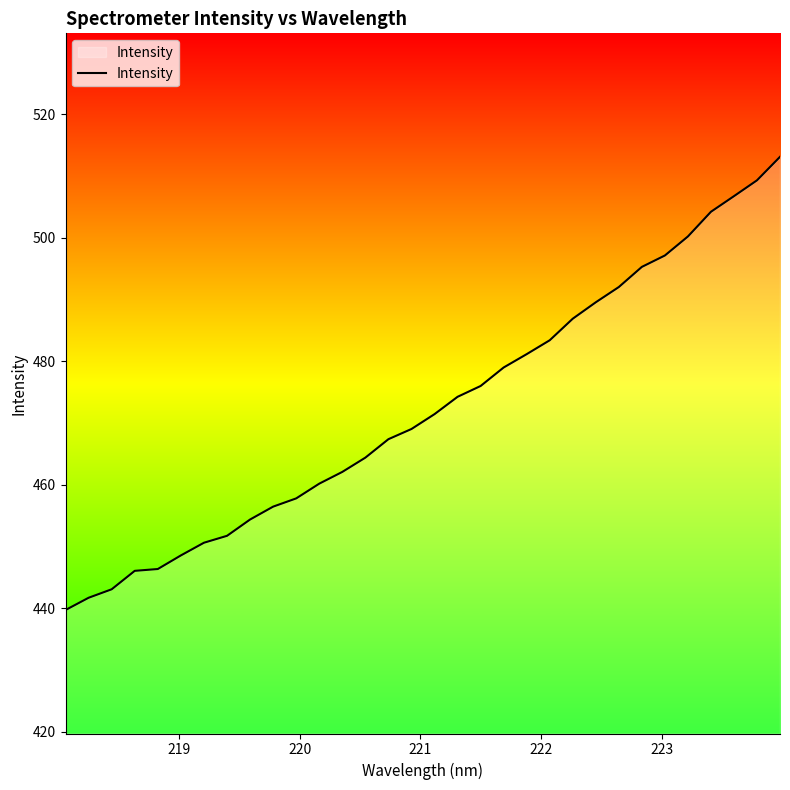

What is the greatest value displayed?

513.1